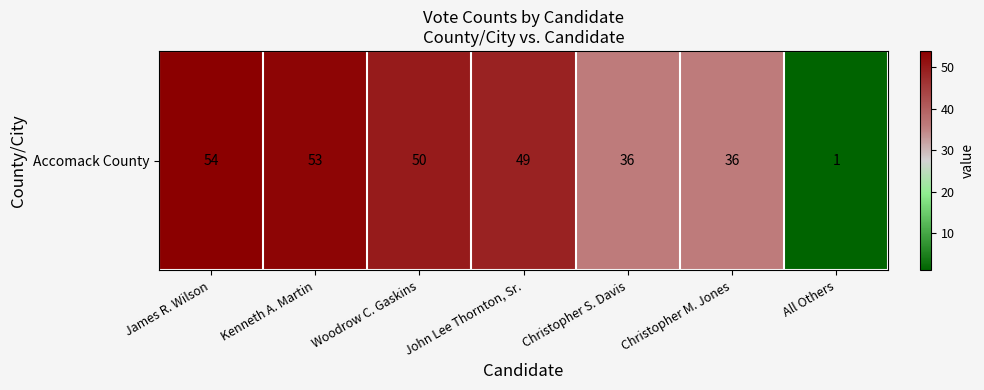

Between Kenneth A. Martin and James R. Wilson, which is larger?

James R. Wilson